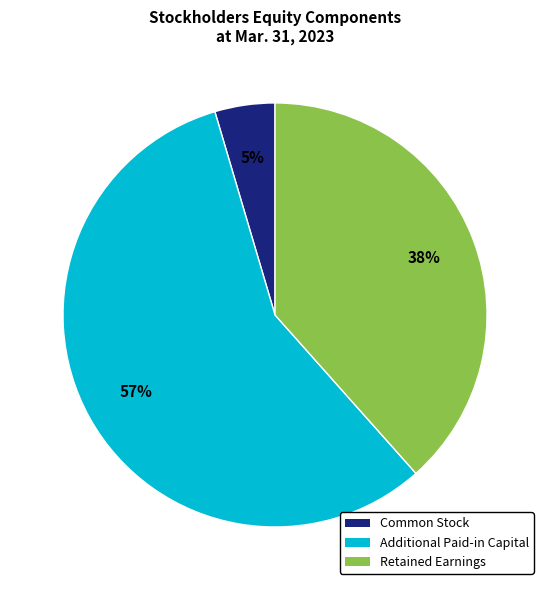

Which slice is the smallest?

Common Stock